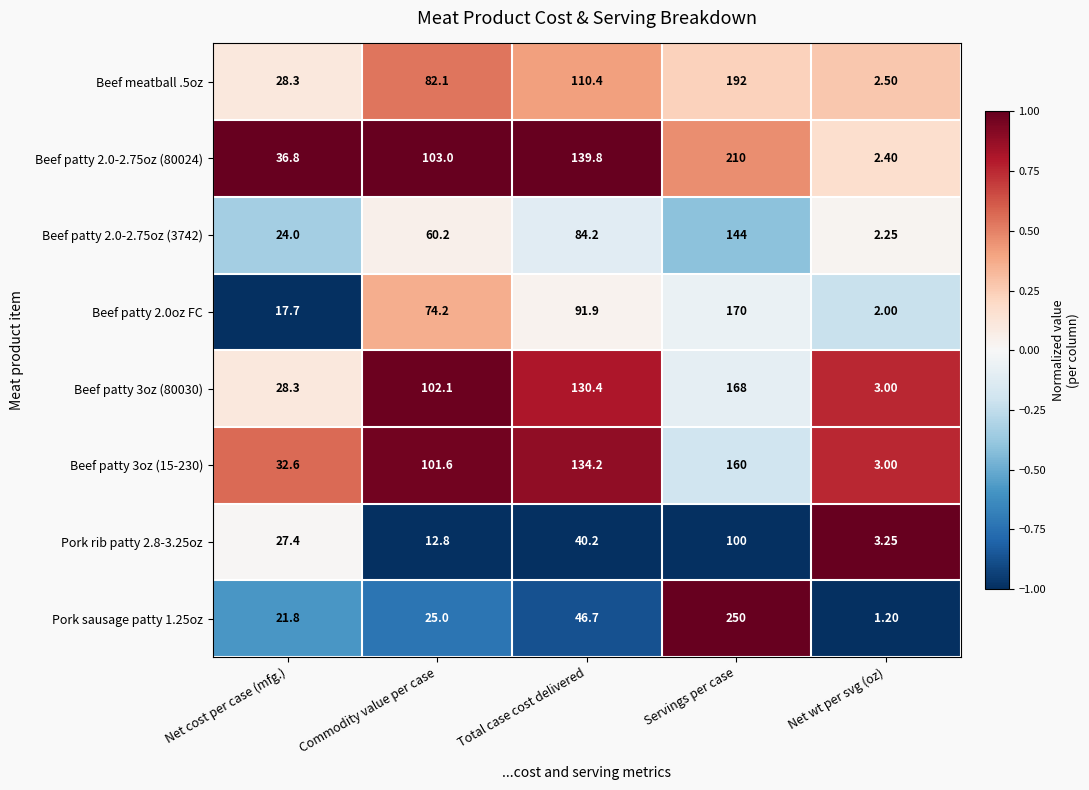

At which label is Beef patty 2.0-2.75oz (3742) closest to 73?

Total case cost delivered